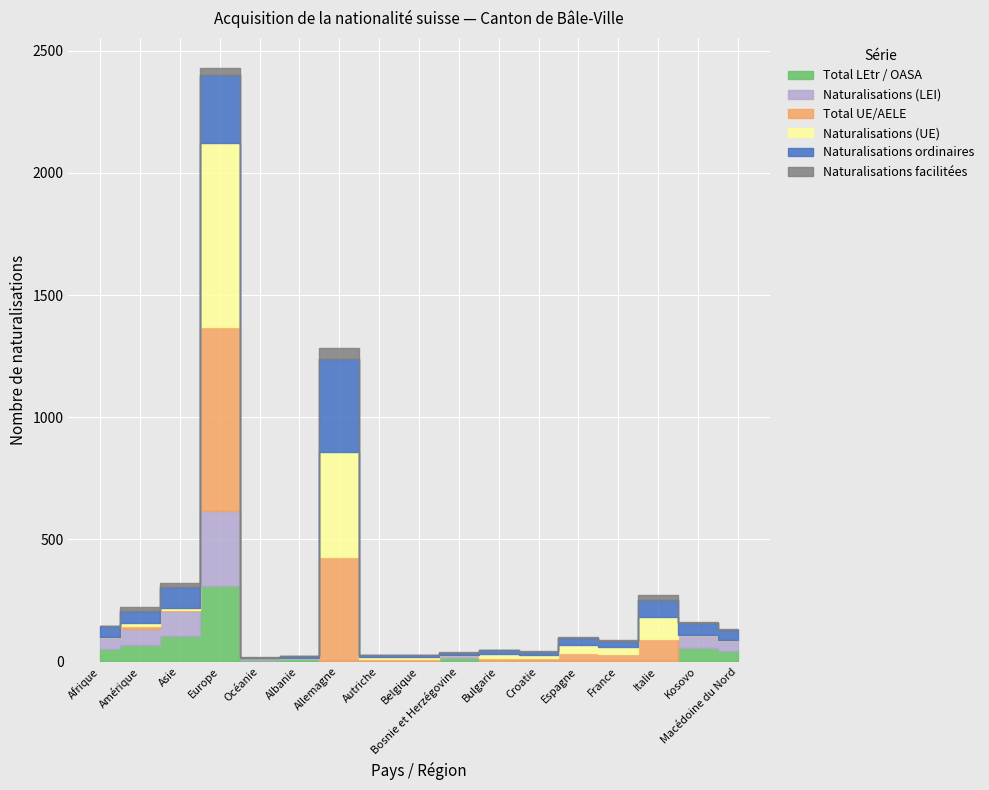

True or false: Total LEtr / OASA and Naturalisations (UE) cross at least once.

True